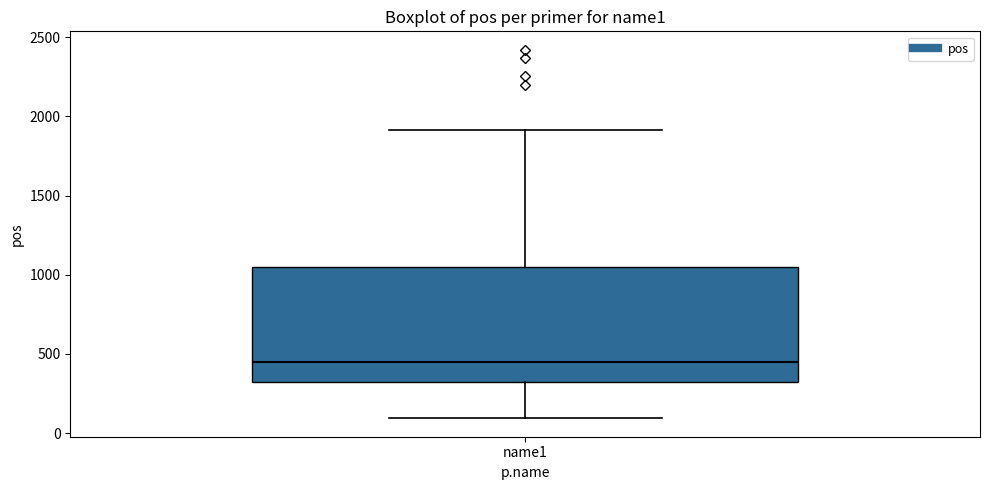

Where is the upper edge of the box for name1 on the y-axis? The values are not printed on the chart, so give them approximately, as read against the axis.

1050